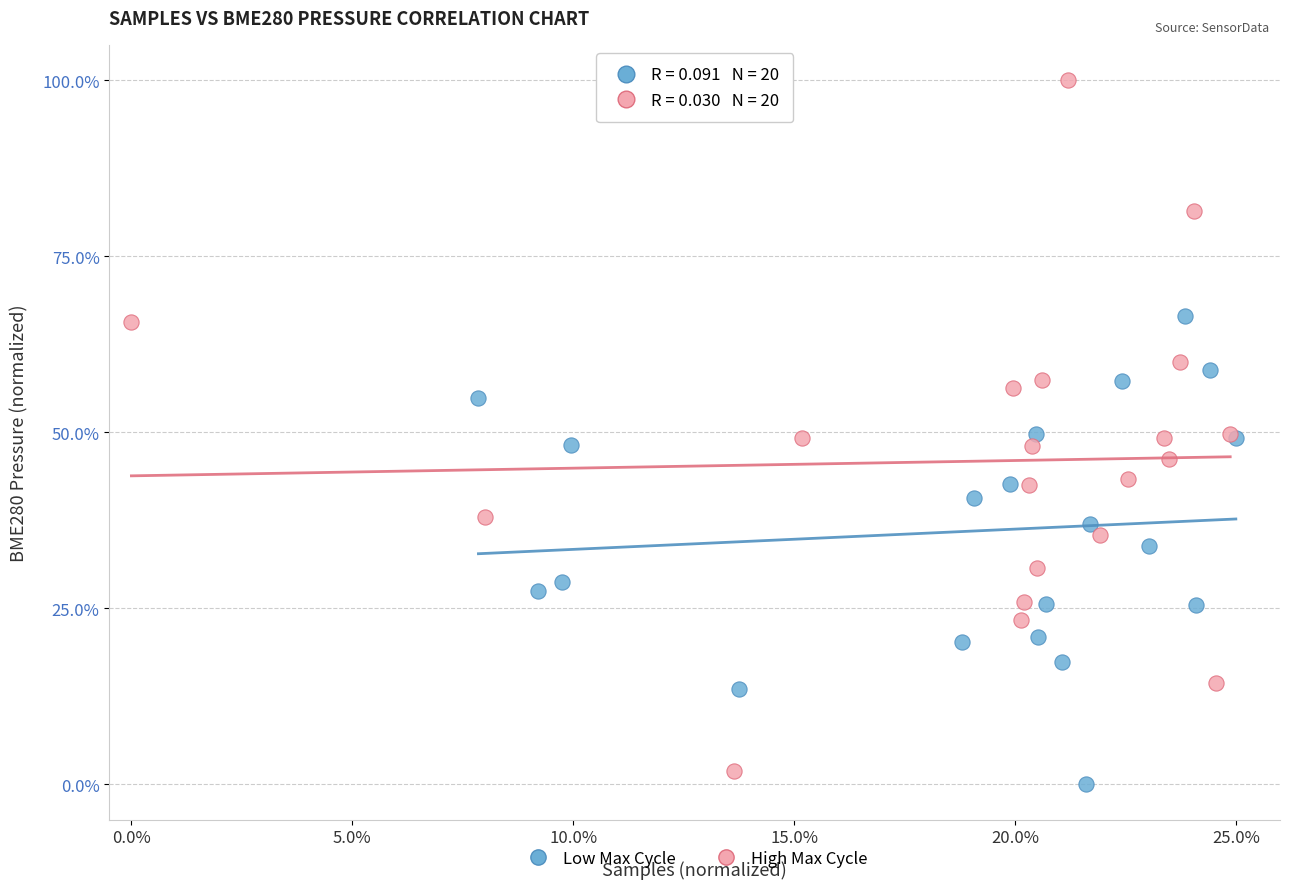

Which series reaches the maximum Y coordinate?

High Max Cycle